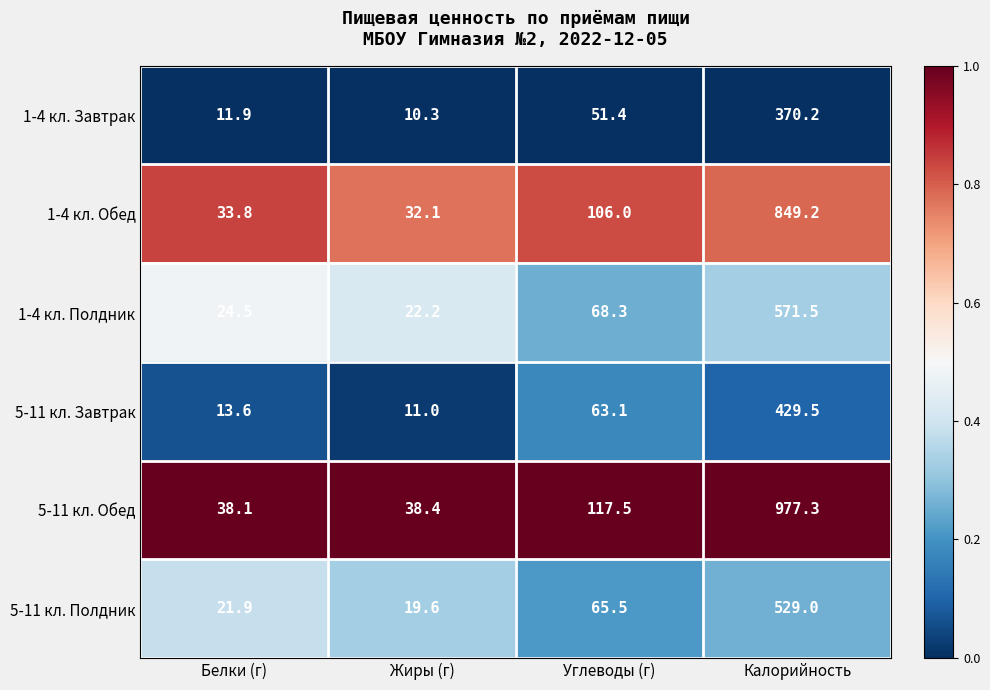

Which series has the widest spread of values?

5-11 кл. Обед